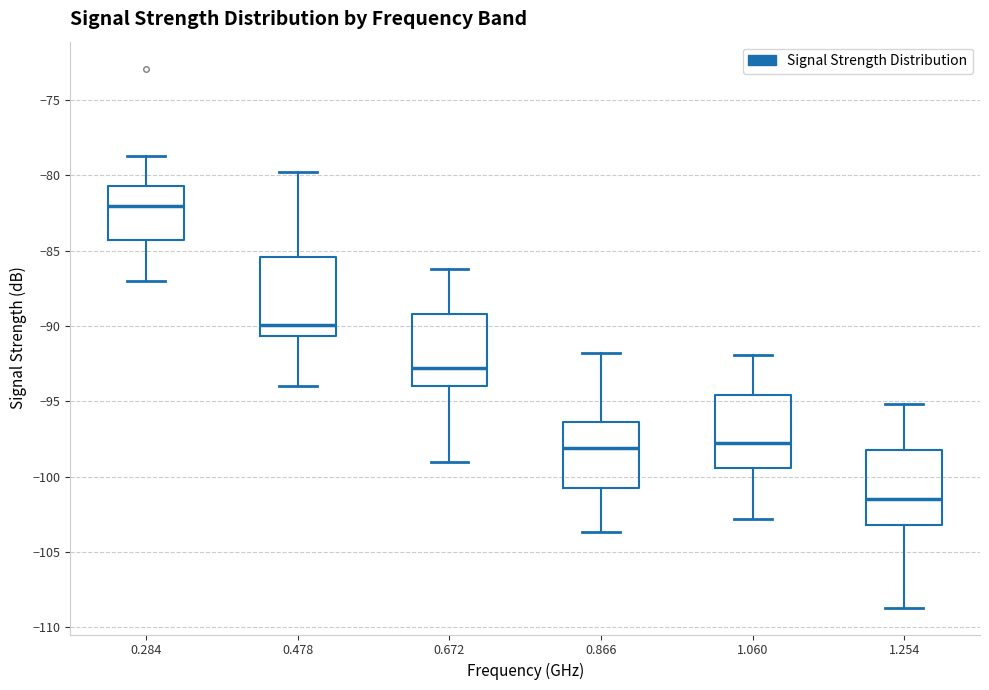

Where does the upper whisker of the box at x = 1.060 end on the y-axis? The values are not printed on the chart, so give them approximately, as read against the axis.

-92.0